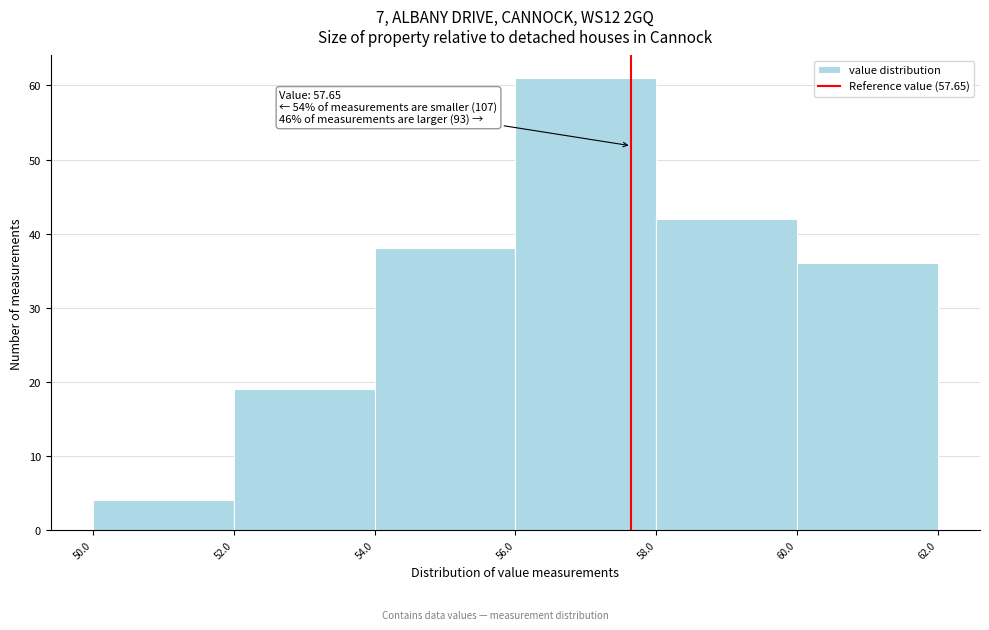

Over which range of the x-axis is the bar tallest?

56.0 to 58.0